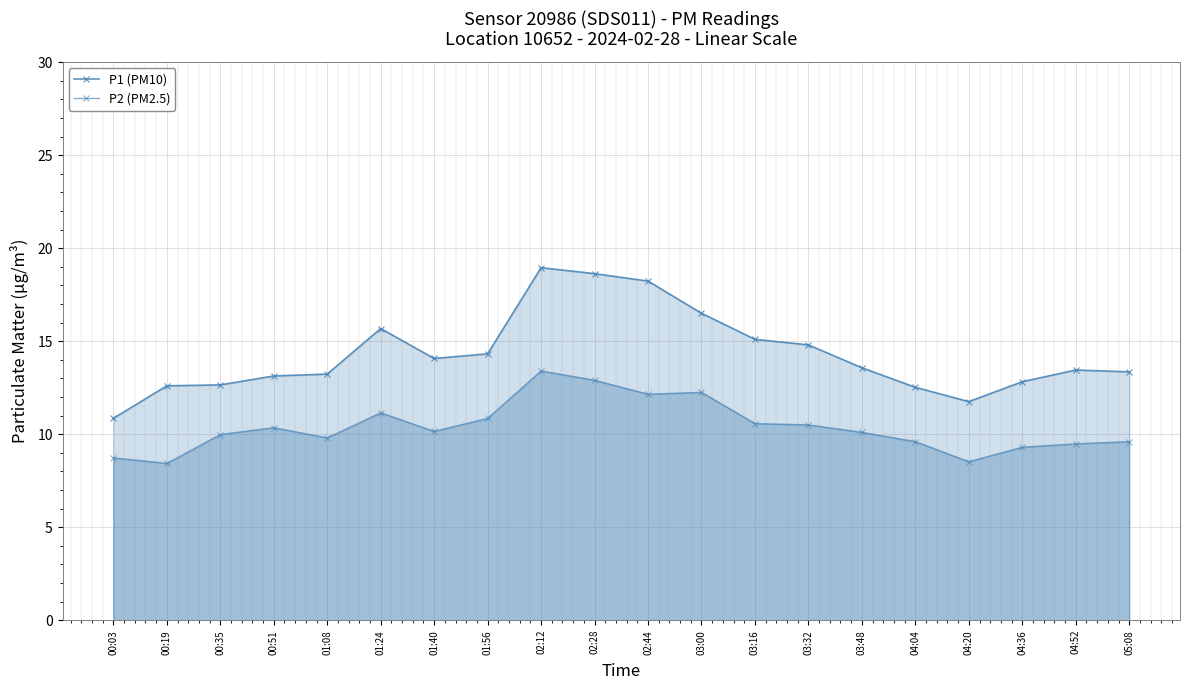

Is it true that P2 (PM2.5) equals 9.3 at 04:36?

True